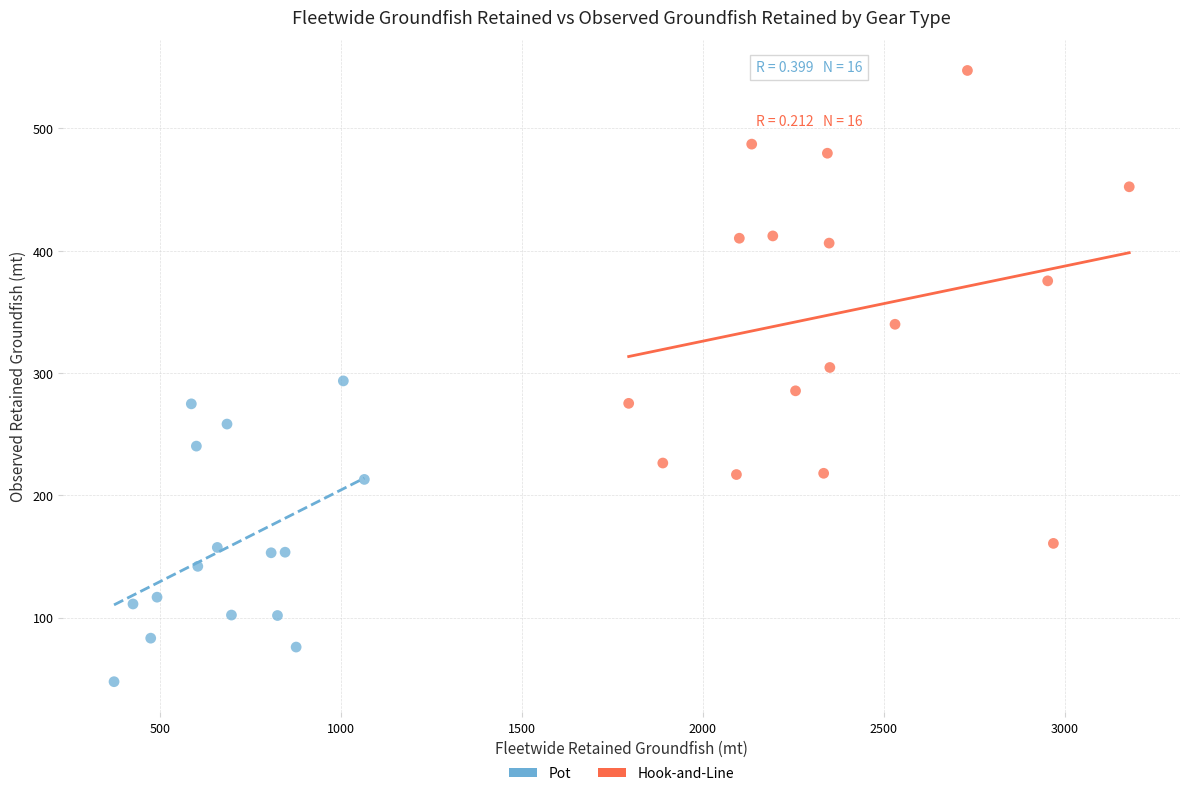

Which series reaches the maximum Y coordinate?

Hook-and-Line